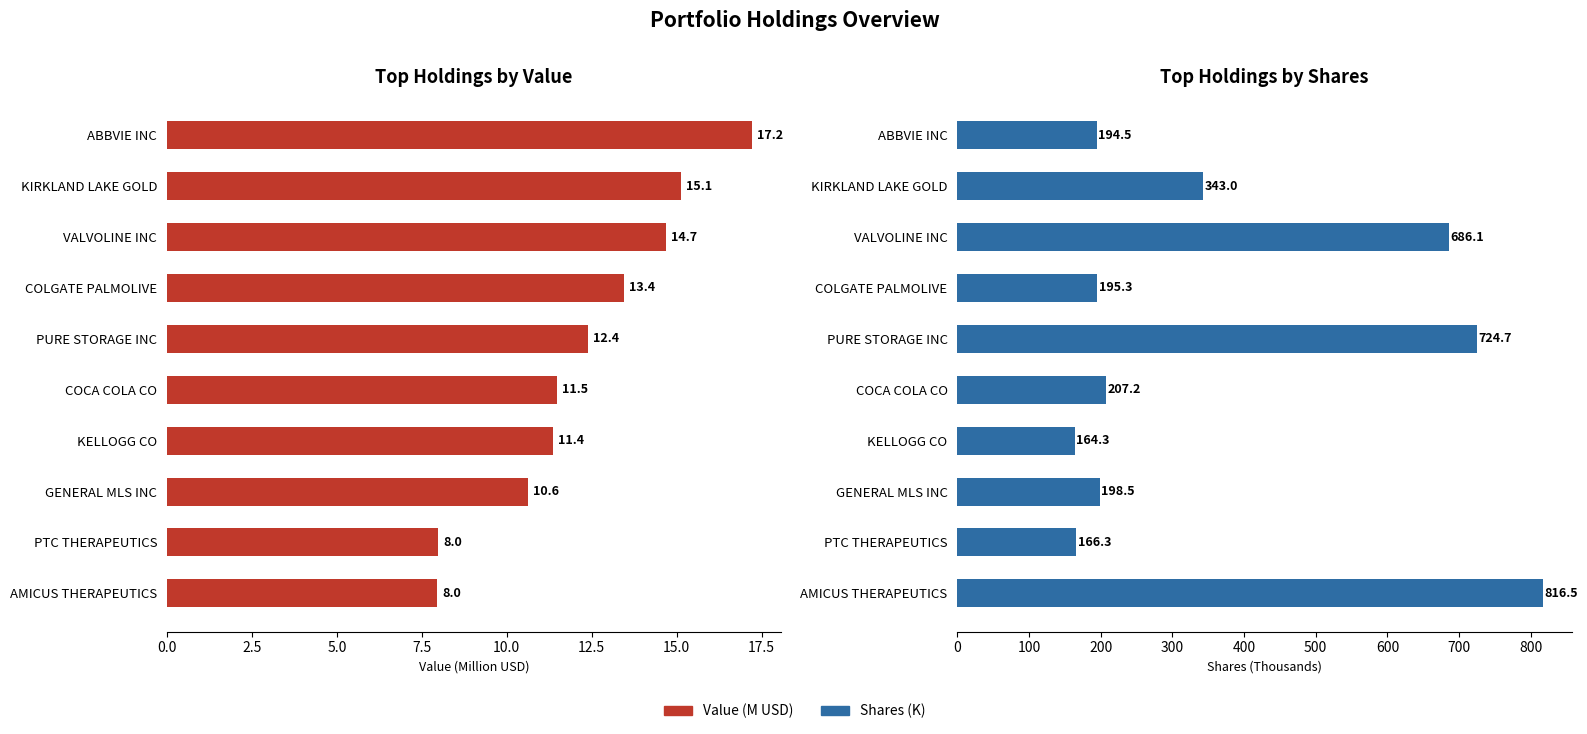

Which series has the largest total across all categories?

Shares (K)